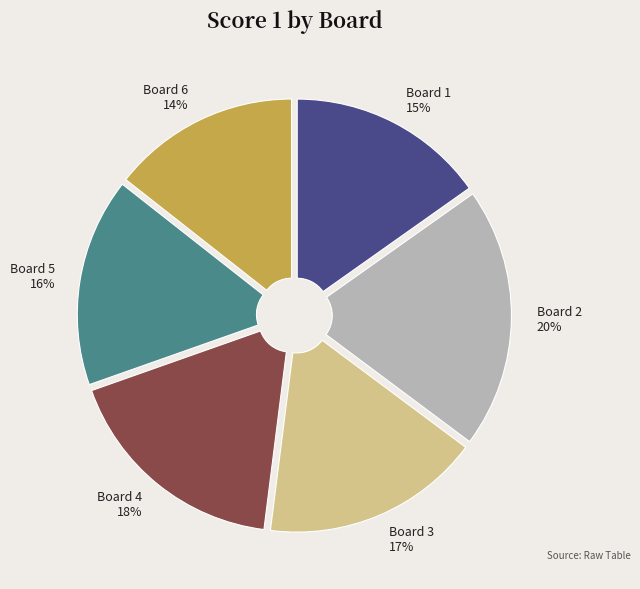

To the nearest percent, what is the difference between the Board 4 and Board 3 slice percentages?

1%